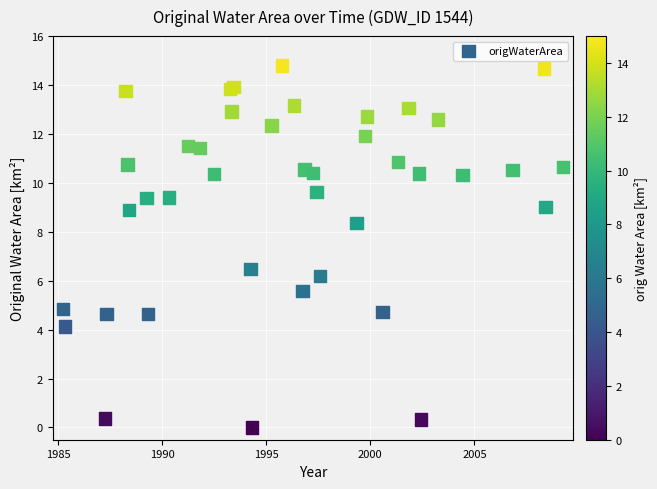

What Y value in the scatter plot is closest to 7?

6.5